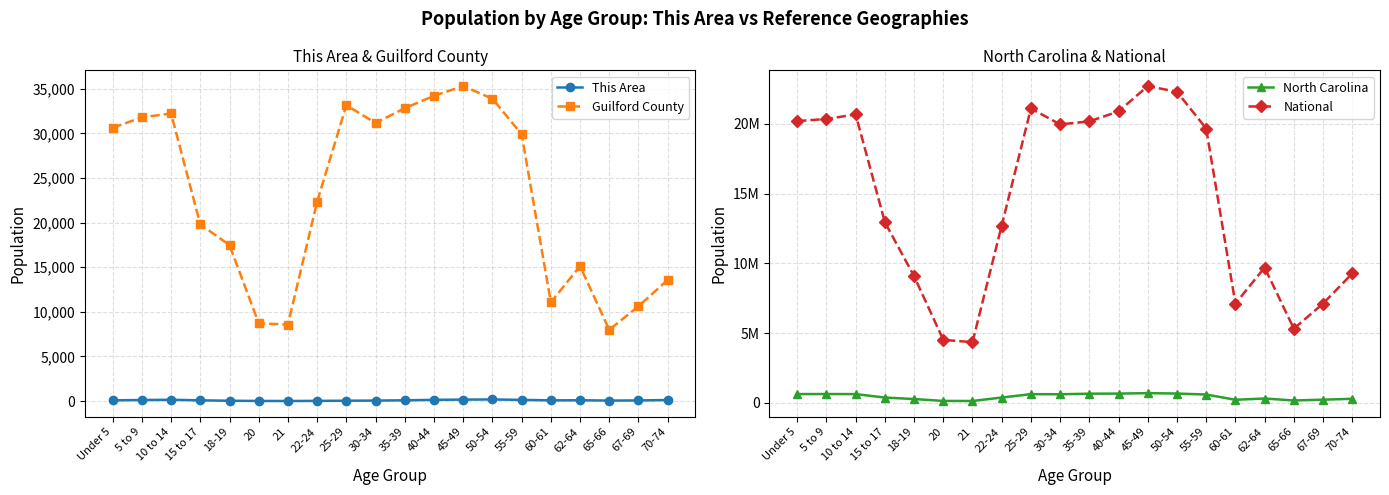

Reading left to right, transcribe all the data shown in this chart.

This Area: Under 5=83	5 to 9=120	10 to 14=146	15 to 17=83	18-19=37	20=13	21=8	22-24=22	25-29=39	30-34=54	35-39=88	40-44=137	45-49=164	50-54=180	55-59=135	60-61=80	62-64=92	65-66=56	67-69=72	70-74=117
Guilford County: Under 5=30639	5 to 9=31801	10 to 14=32234	15 to 17=19809	18-19=17481	20=8719	21=8572	22-24=22351	25-29=33160	30-34=31166	35-39=32833	40-44=34215	45-49=35307	50-54=33890	55-59=29909	60-61=11073	62-64=15124	65-66=7993	67-69=10625	70-74=13583
North Carolina: Under 5=632040	5 to 9=635945	10 to 14=631104	15 to 17=382546	18-19=277045	20=141076	21=136169	22-24=384328	25-29=627036	30-34=619557	35-39=659843	40-44=667308	45-49=698753	50-54=669893	55-59=600722	60-61=222924	62-64=315115	65-66=172919	67-69=230105	70-74=294543
National: Under 5=20201362	5 to 9=20348657	10 to 14=20677194	15 to 17=12954254	18-19=9086089	20=4519129	21=4354294	22-24=12712576	25-29=21101849	30-34=19962099	35-39=20179642	40-44=20890964	45-49=22708591	50-54=22298125	55-59=19664805	60-61=7113727	62-64=9704197	65-66=5319902	67-69=7115361	70-74=9278166